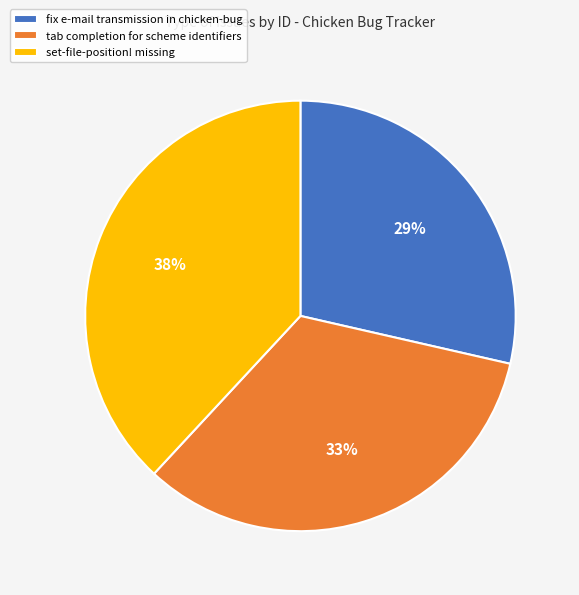

Is it true that fix e-mail transmission in chicken-bug is 19% of the pie?

False